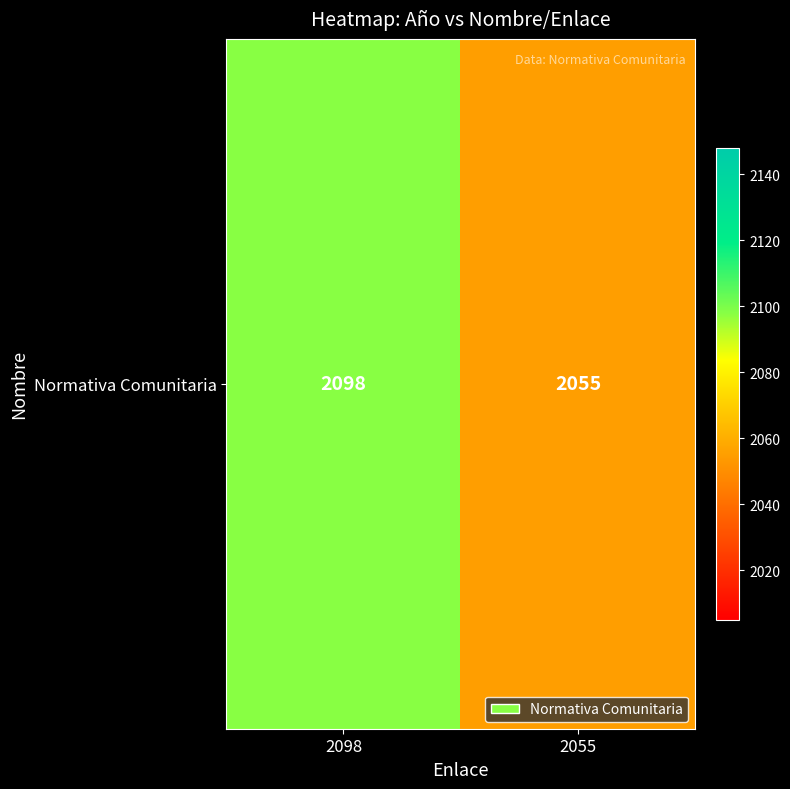

What is the maximum value shown in the chart?

2098